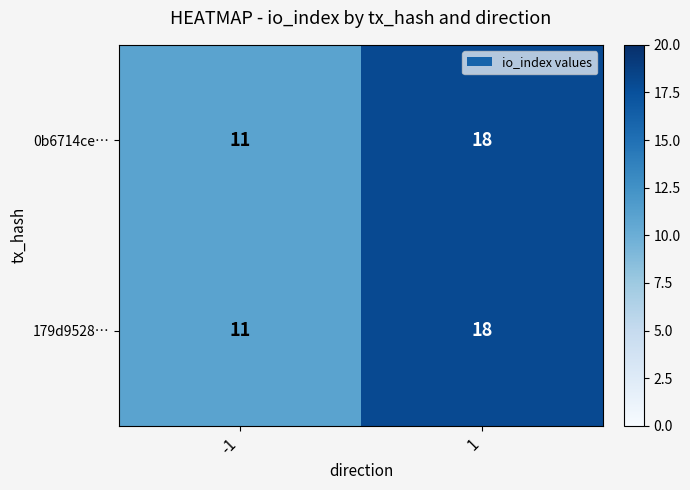

The value of 0b6714ce… at -1 is 11. True or false?

True